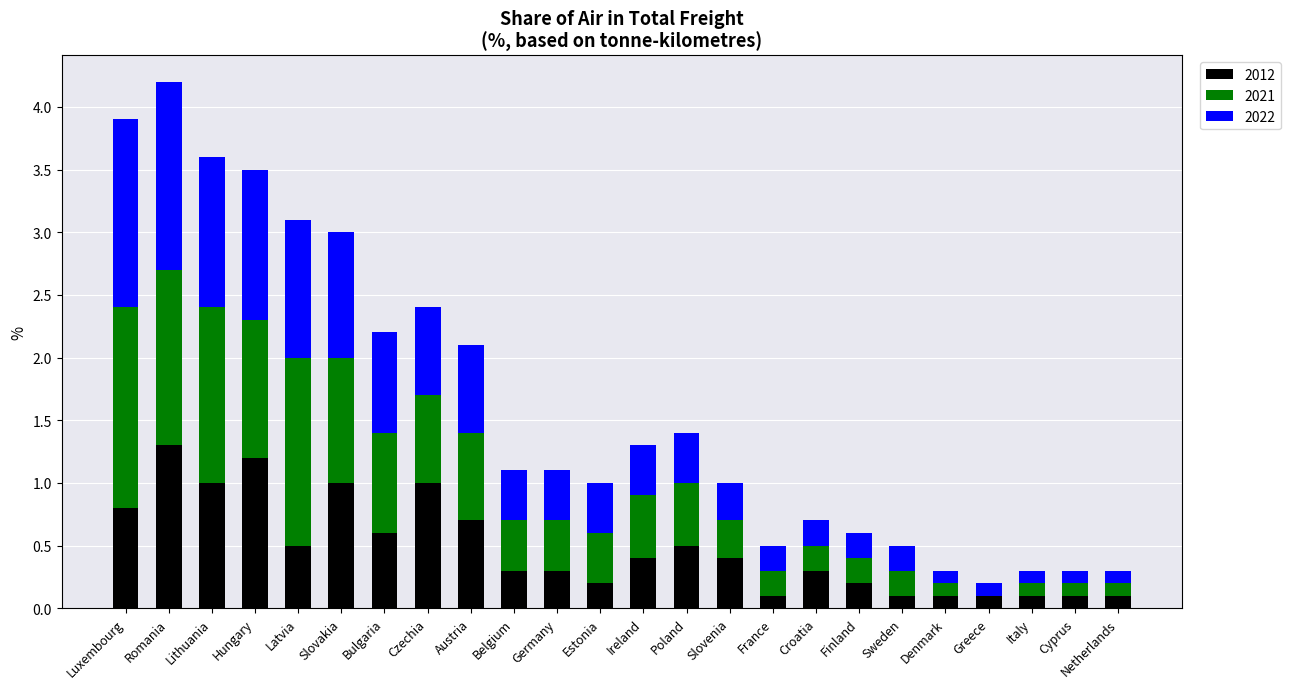

What is the maximum value for 2012?

1.3